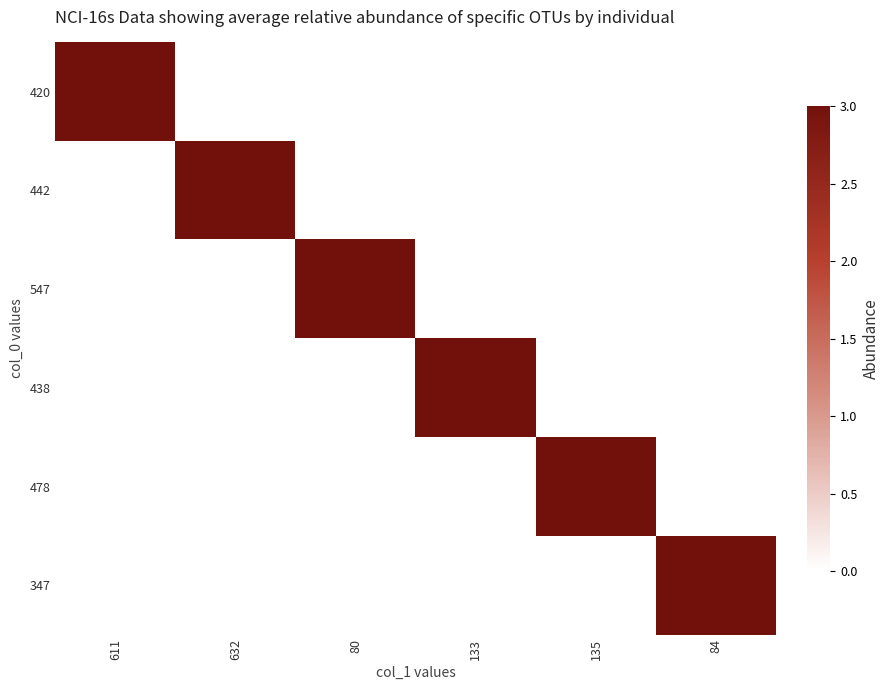

Reading left to right, what are all the values shown in this chart?

420: 611=3	632=0	80=0	133=0	135=0	84=0
442: 611=0	632=3	80=0	133=0	135=0	84=0
547: 611=0	632=0	80=3	133=0	135=0	84=0
438: 611=0	632=0	80=0	133=3	135=0	84=0
478: 611=0	632=0	80=0	133=0	135=3	84=0
347: 611=0	632=0	80=0	133=0	135=0	84=3